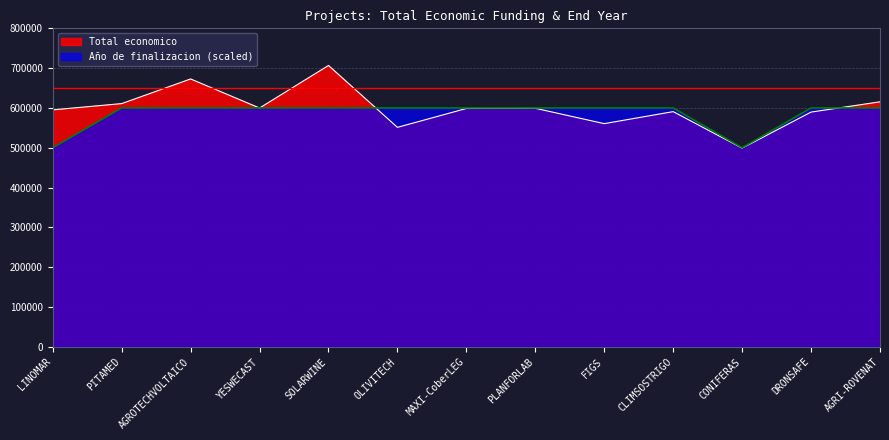

At which category does Total economico reach its first local valley?

YESWECAST